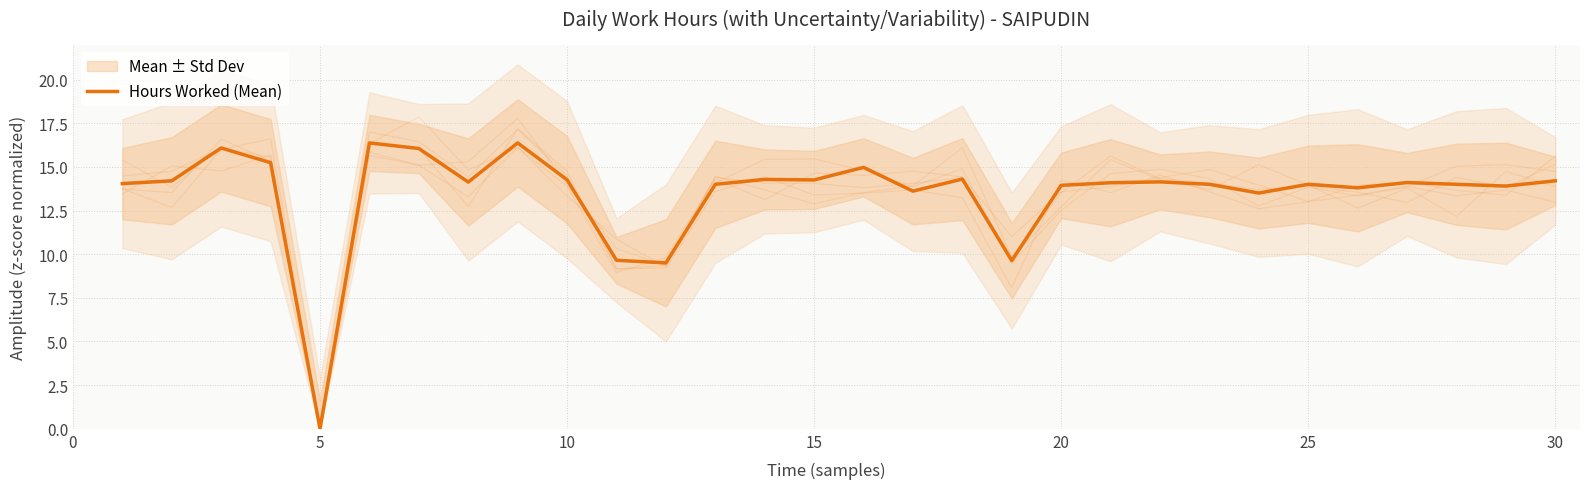

Count the number of values greater than 14.

17